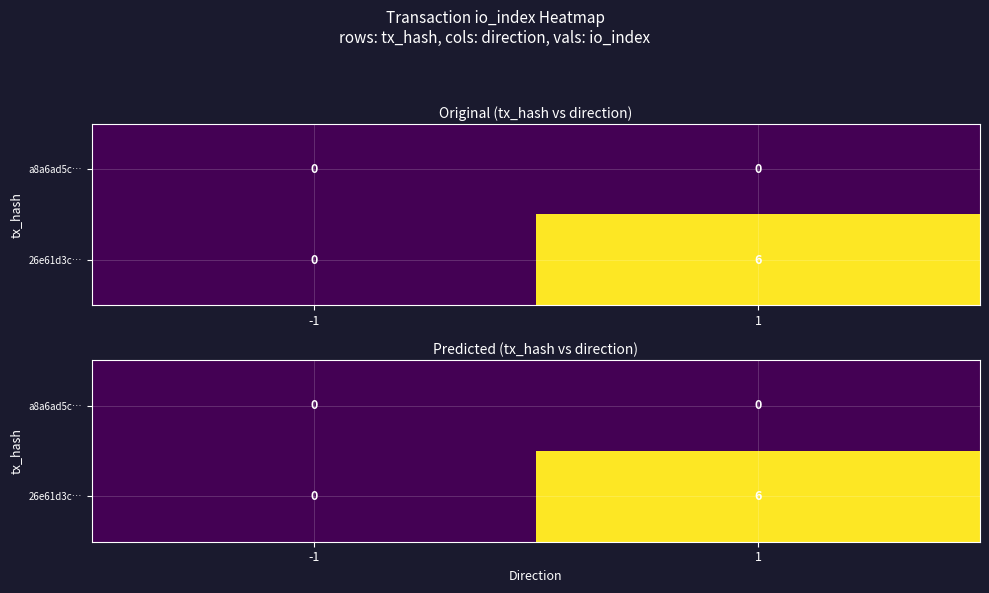

Between -1 and 1, which series saw the biggest shift?

26e61d3c…